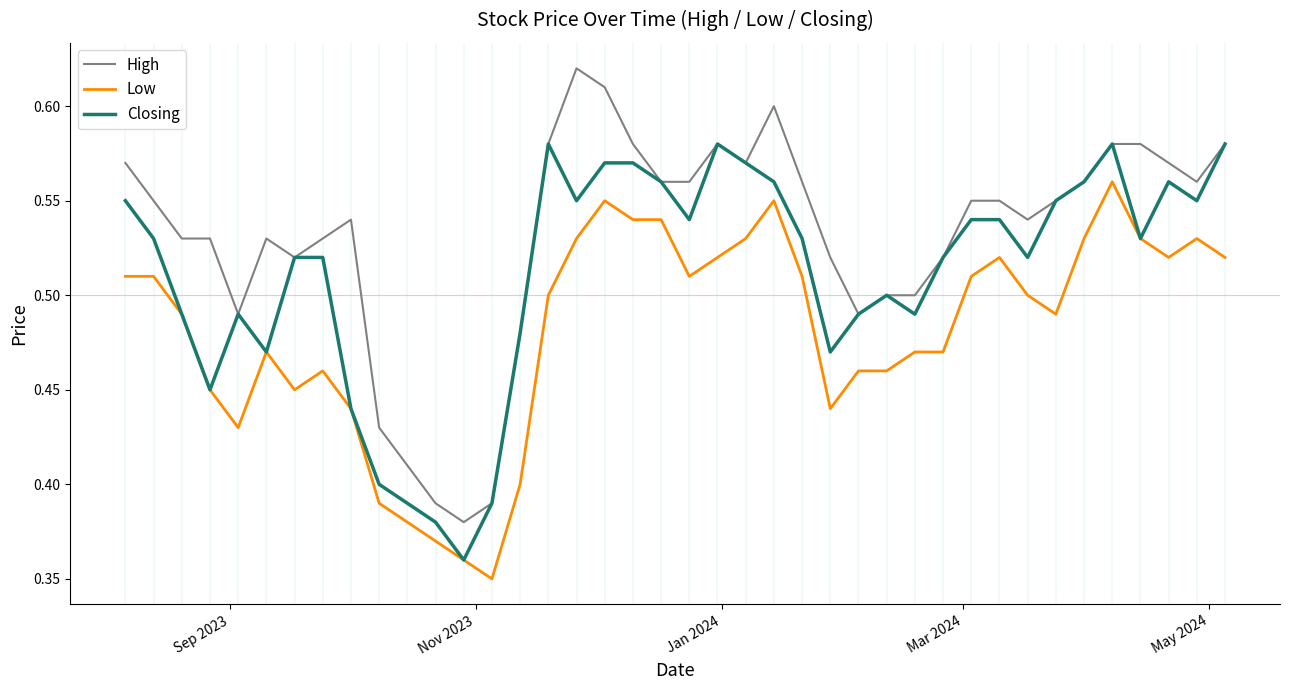

Rank the series by their maximum value, from highest to lowest.

High, Closing, Low